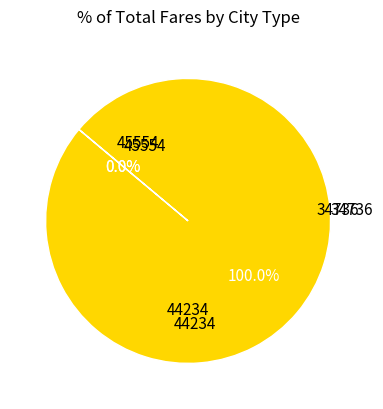

Count the number of slices in the pie.

3